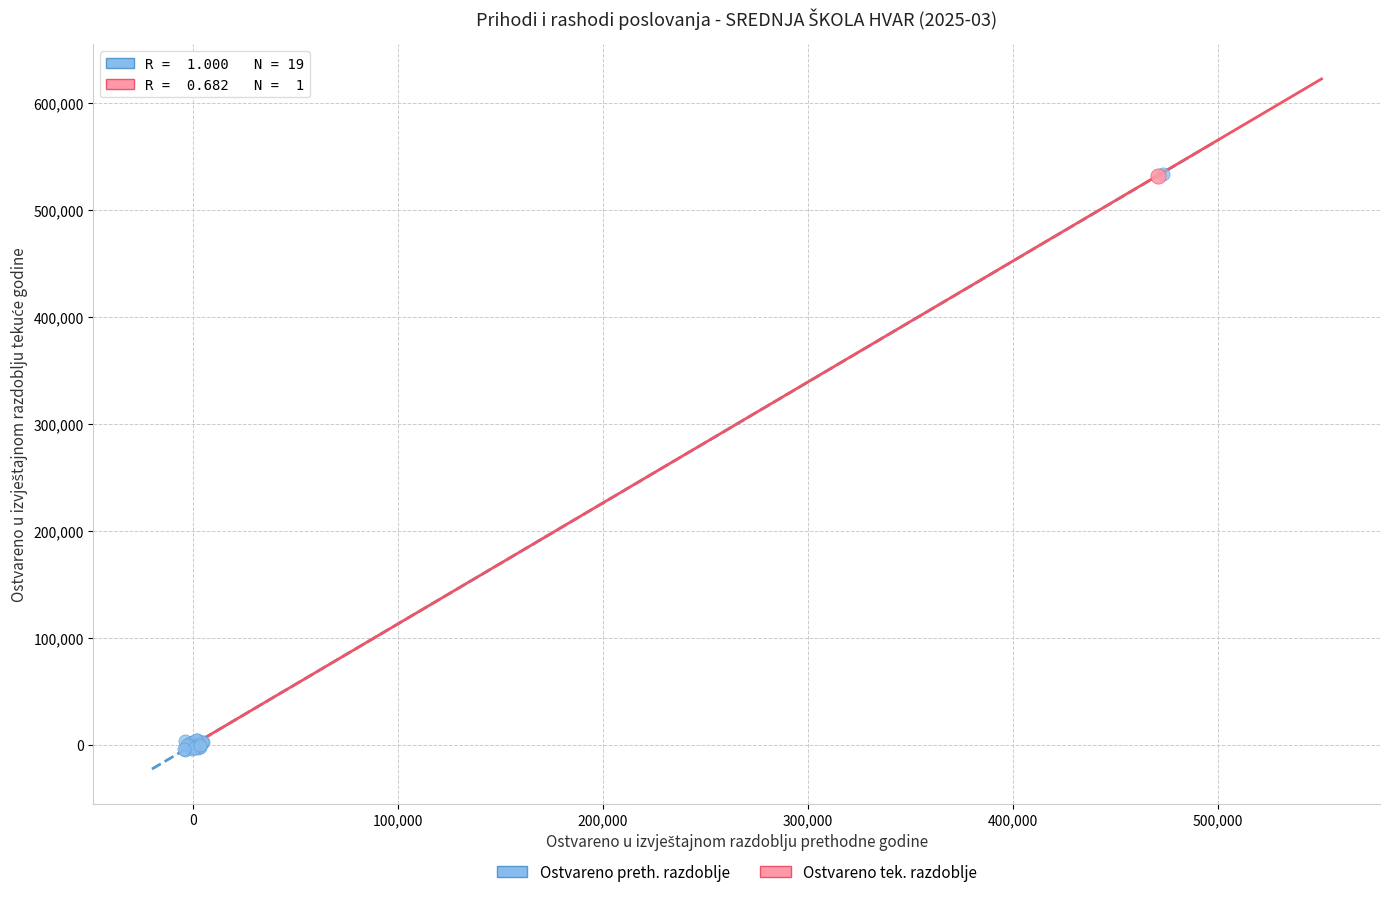

What are all the series names shown in the legend?

Ostvareno preth. razdoblje, Ostvareno tek. razdoblje